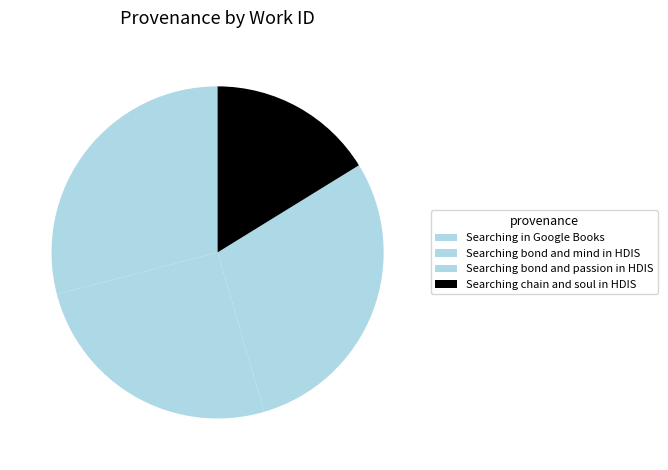

Do Searching chain and soul in HDIS and Searching bond and mind in HDIS together represent more than half of the pie?

No